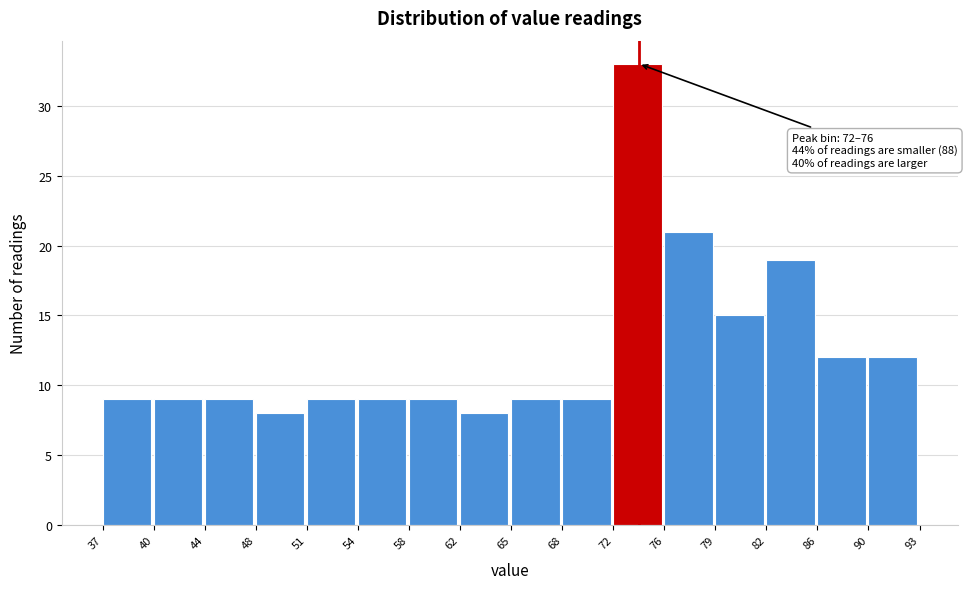

Which range on the x-axis has the tallest bar?

72 to 76